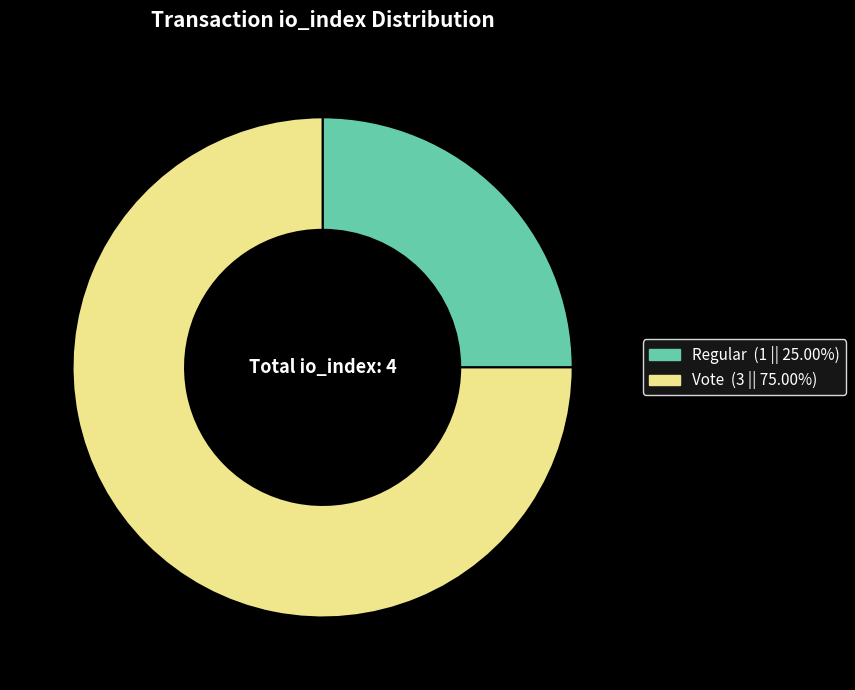

Rank the categories by value from highest to lowest.

Vote, Regular